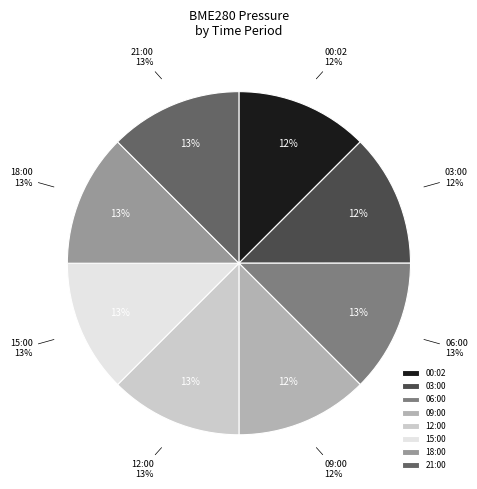

How many slices are in this pie chart?

8